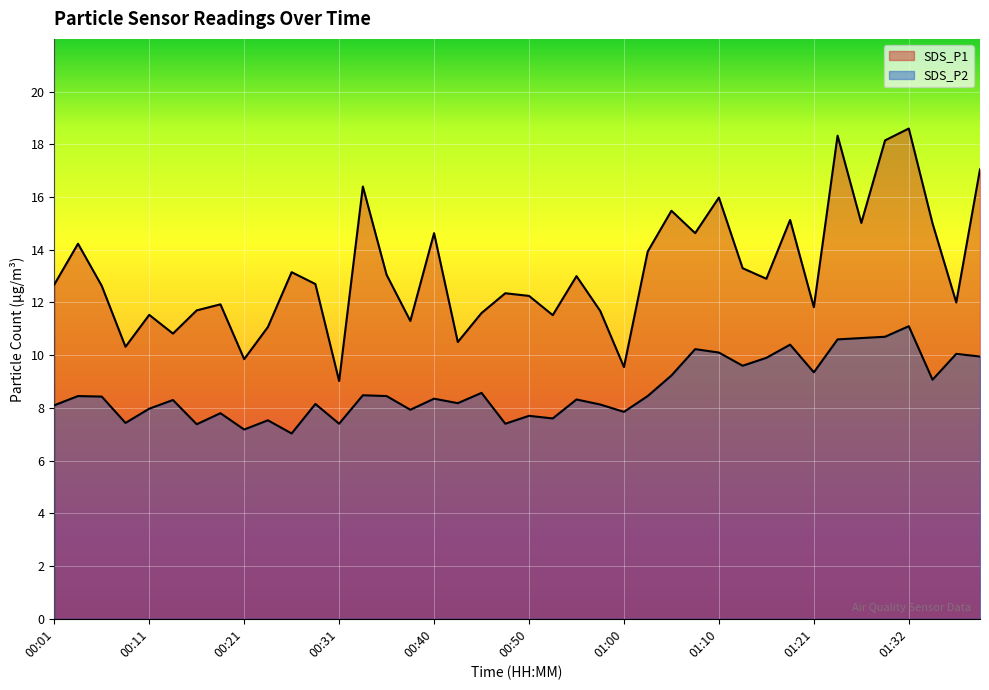

What is the difference between the highest and lowest values at 01:18?

4.7